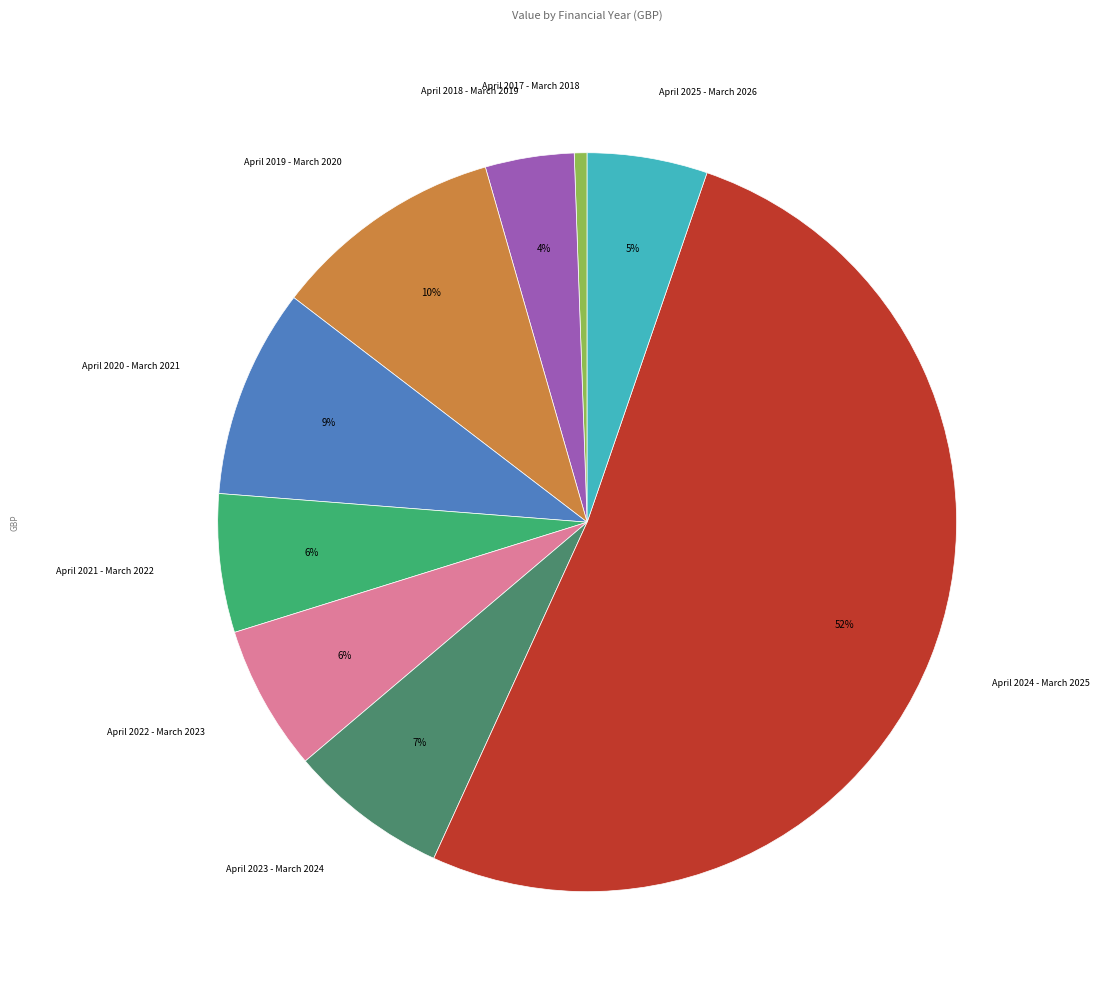

To the nearest percent, what is the average slice percentage?

11%